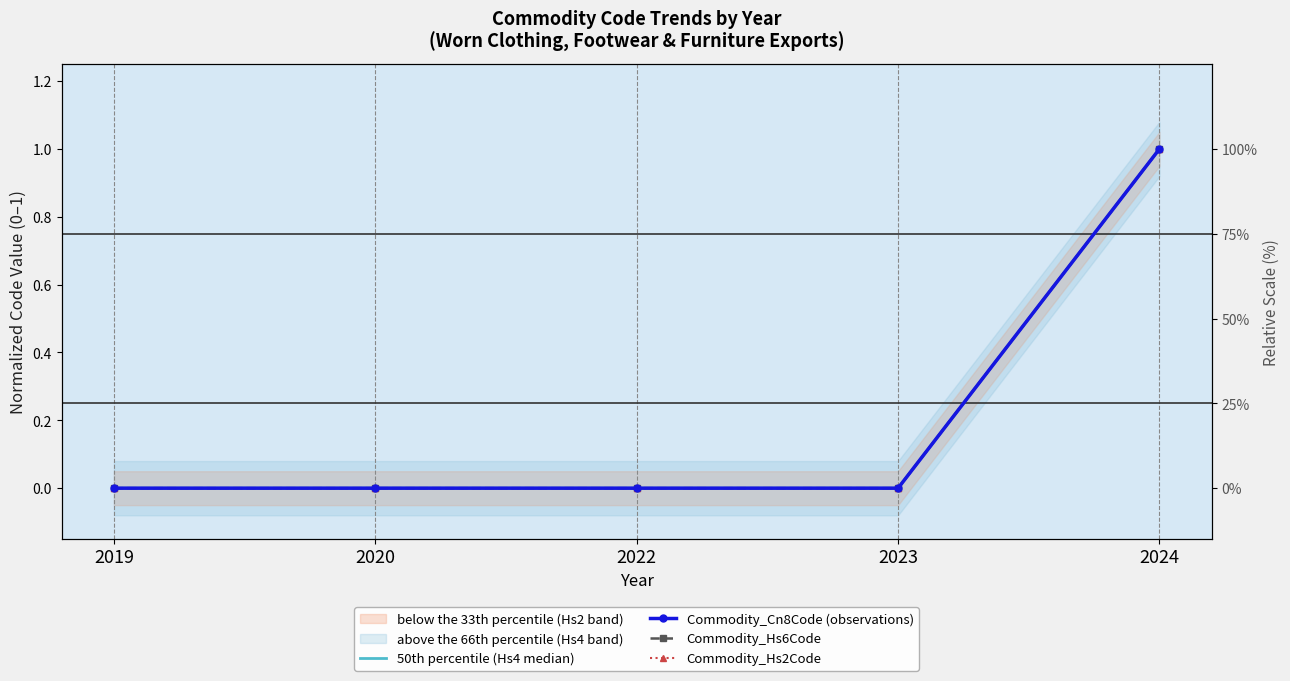

Which has a higher value, 2020 or 2022?

2020